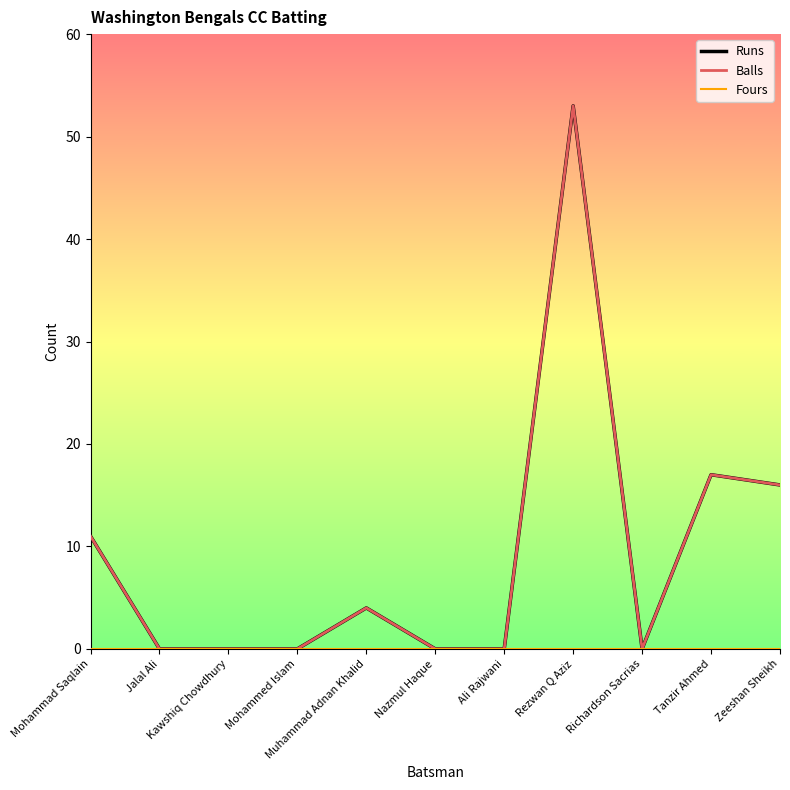

What is the label of the 3rd point from the right?

Richardson Sacrias